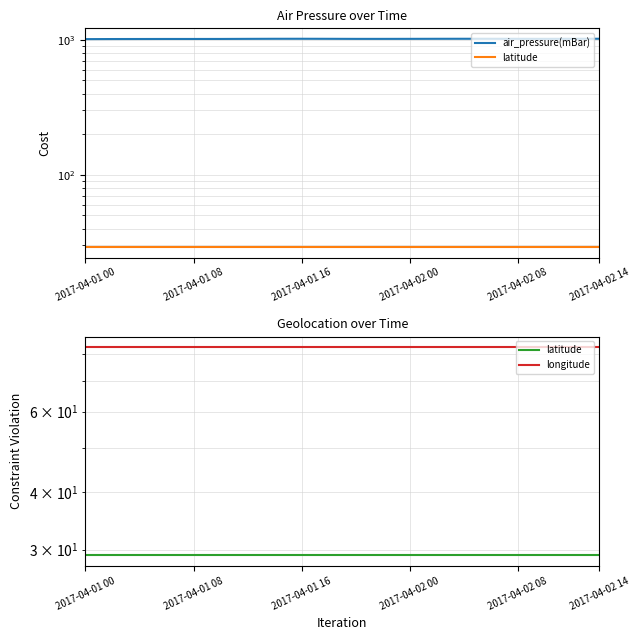

Reading left to right, extract all data points from this chart.

air_pressure(mBar): 1012.1	1013.6	1014.2	1014.8	1014.8	1015.1	1016.6	1017.9	1018.2	1017.4	1016.3	1016.3	1016.8	1017.7	1018.2	1018.0	1017.4	1016.9	1018.0	1018.5
latitude: 29.1	29.1	29.1	29.1	29.1	29.1	29.1	29.1	29.1	29.1	29.1	29.1	29.1	29.1	29.1	29.1	29.1	29.1	29.1	29.1
longitude: 83.0	83.0	83.0	83.0	83.0	83.0	83.0	83.0	83.0	83.0	83.0	83.0	83.0	83.0	83.0	83.0	83.0	83.0	83.0	83.0